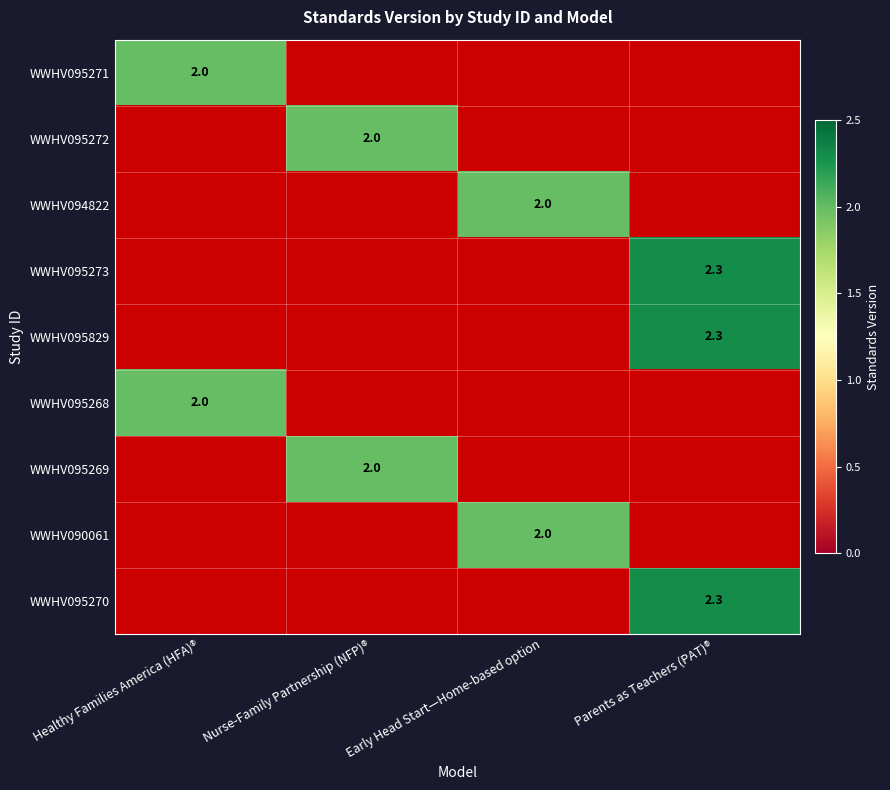

What is the sum of all WWHV095271 values?

2.0